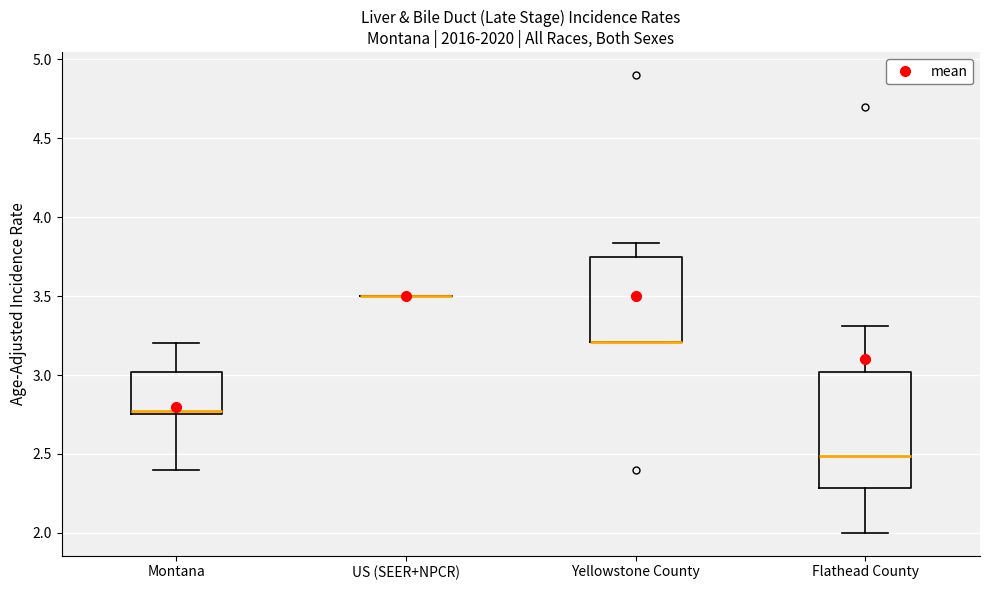

Reading left to right, transcribe this box plot: for each box, give where its median line is, the range the box spans, and where its two whiskers end, as read against the y-axis. The values are not printed on the chart, so give them approximately, as read against the axis.

Montana: median 2.75 (just above the box's lower edge), box 2.75 to 3.00, whiskers 2.40 to 3.20
US (SEER+NPCR): box collapsed to a line at 3.50, whiskers 3.50 to 3.50
Yellowstone County: median 3.20 (drawn on the box's lower edge), box 3.20 to 3.75, whiskers 3.20 to 3.85
Flathead County: median 2.50, box 2.30 to 3.00, whiskers 2.00 to 3.30